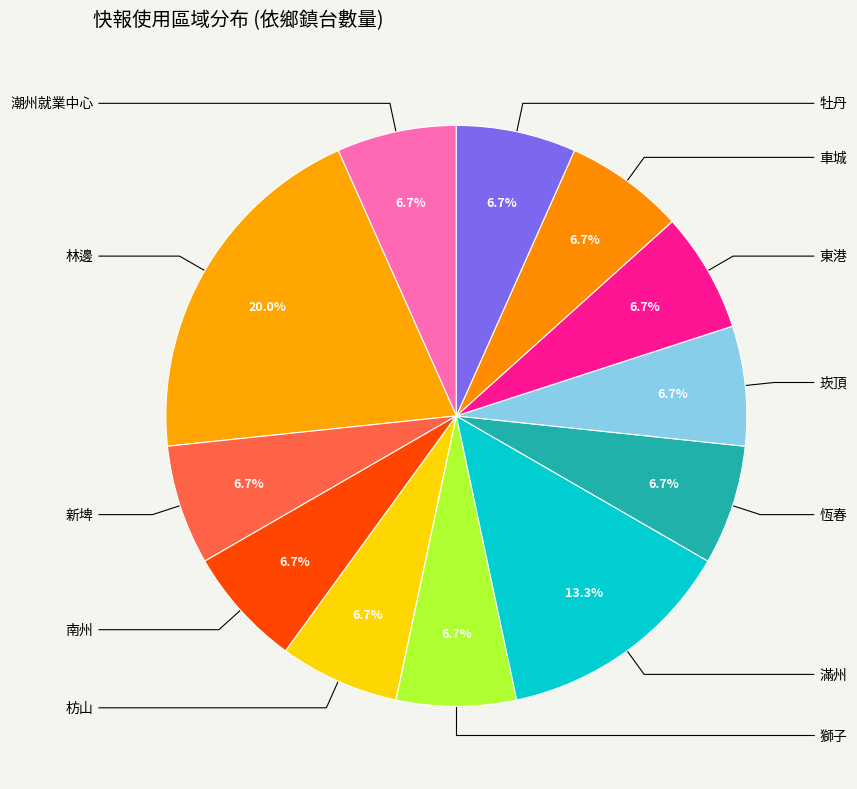

How many segments does this pie chart have?

12